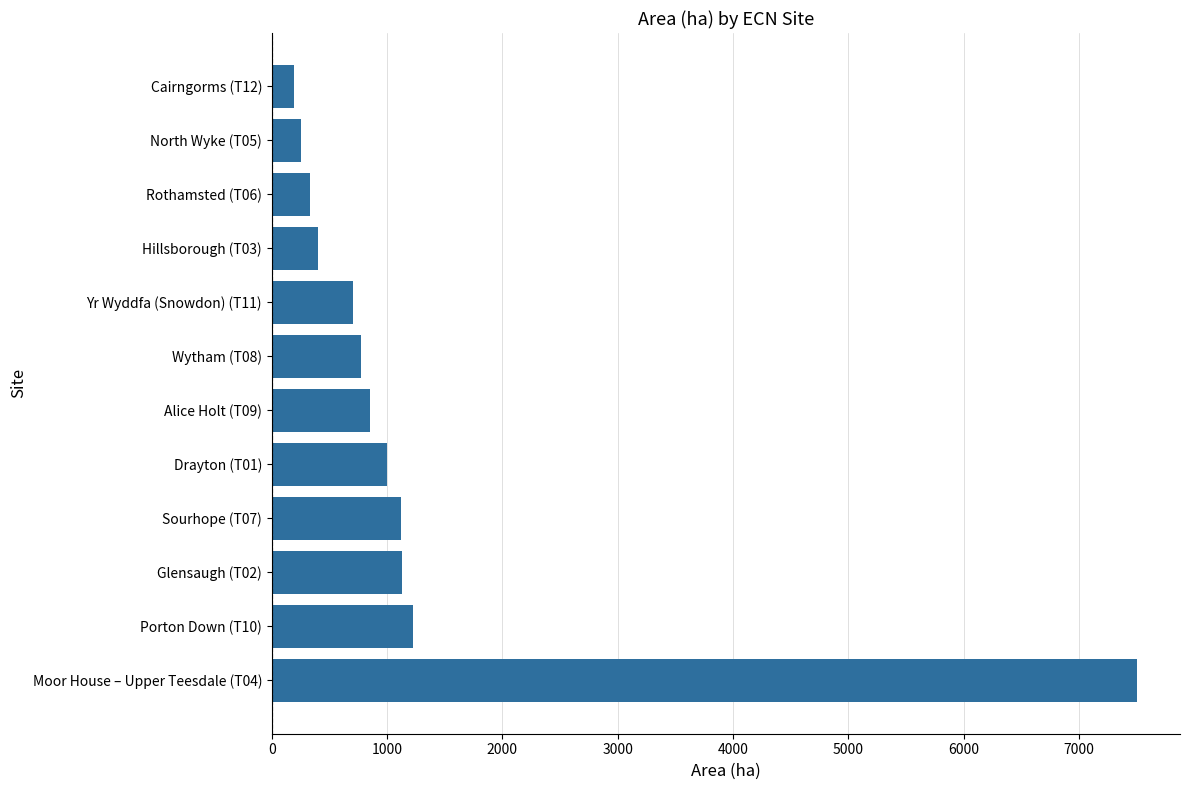

What is the sum of all values?

15461